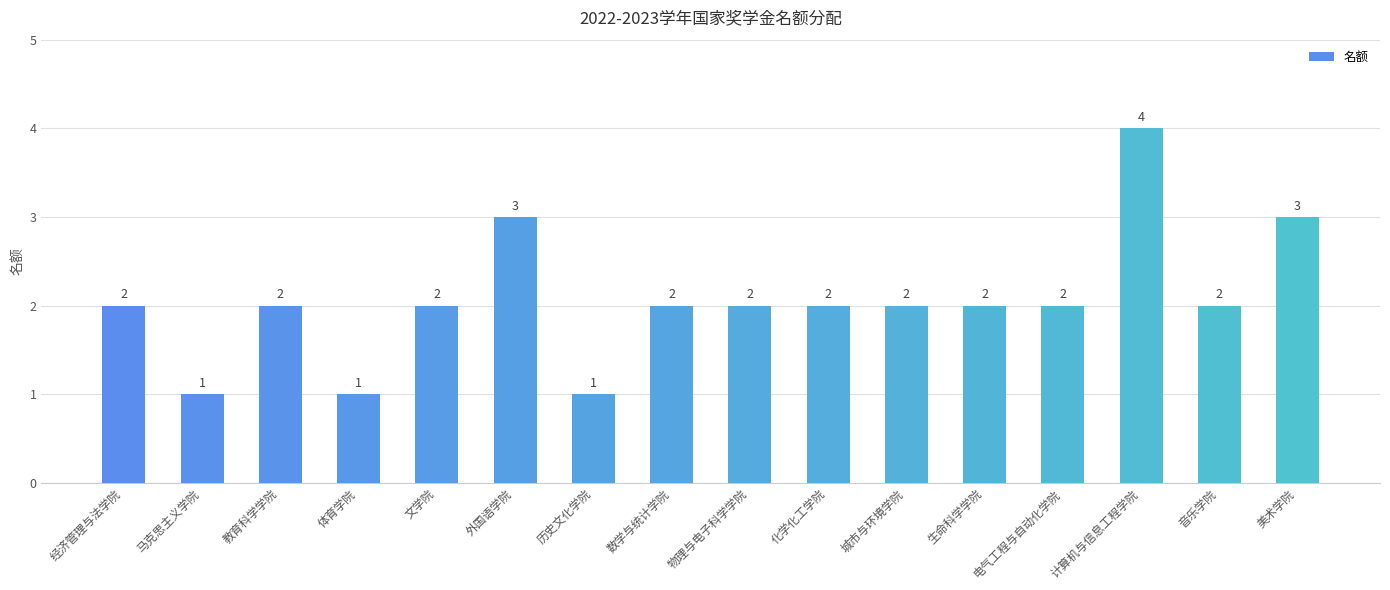

True or false: the data shows 1 at 数学与统计学院.

False